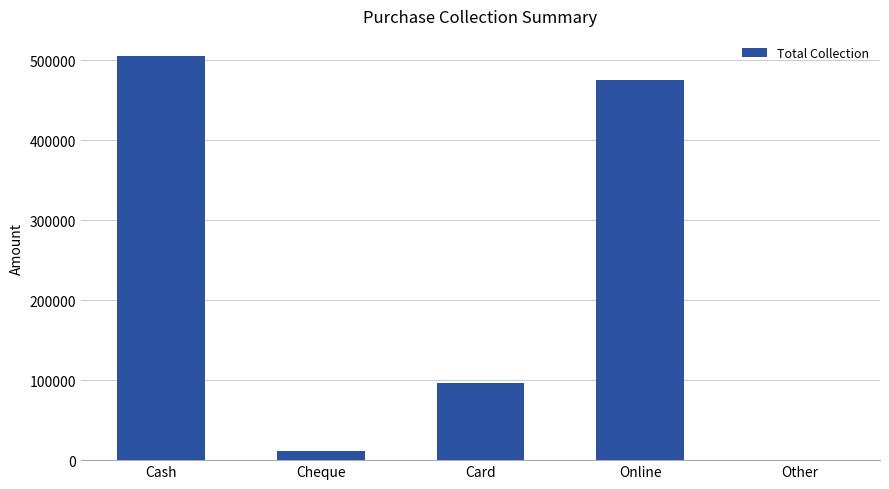

The value at Card is 133374. True or false?

False